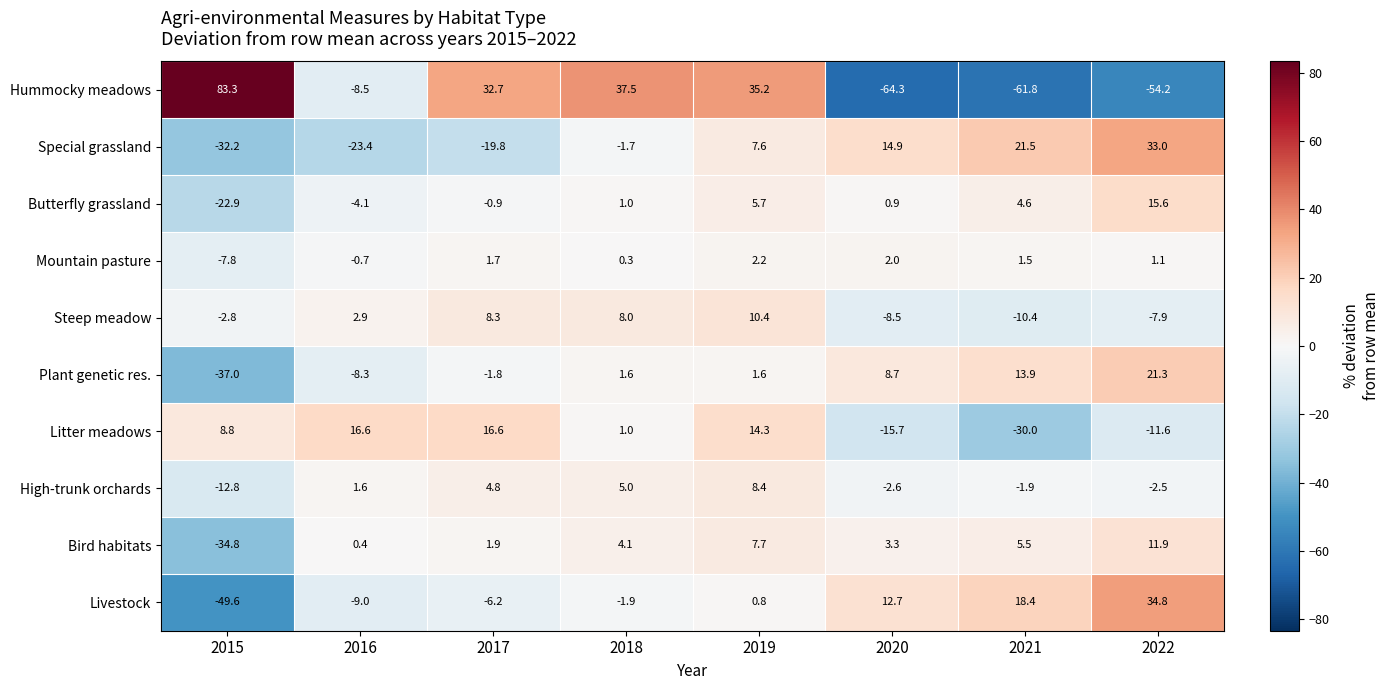

What is the difference between the maximum and minimum values in the Livestock series?

84.4